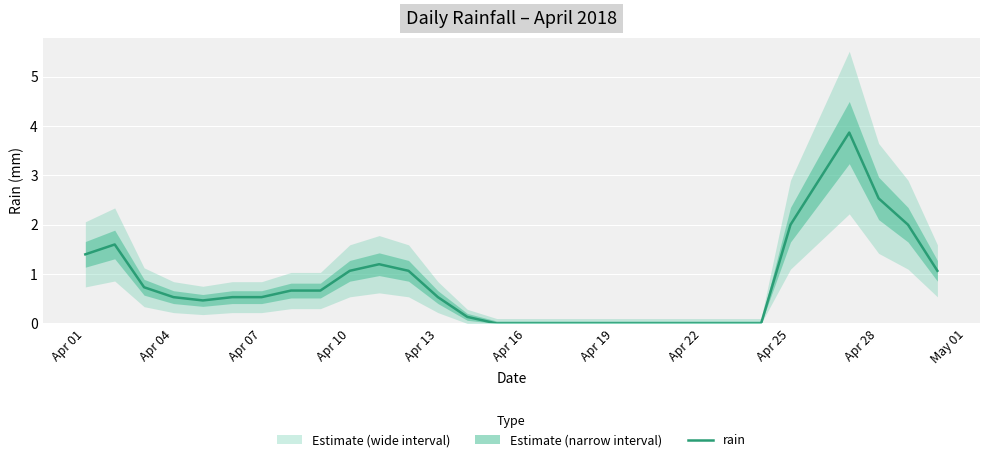

What is the highest value of the rain series?

3.9